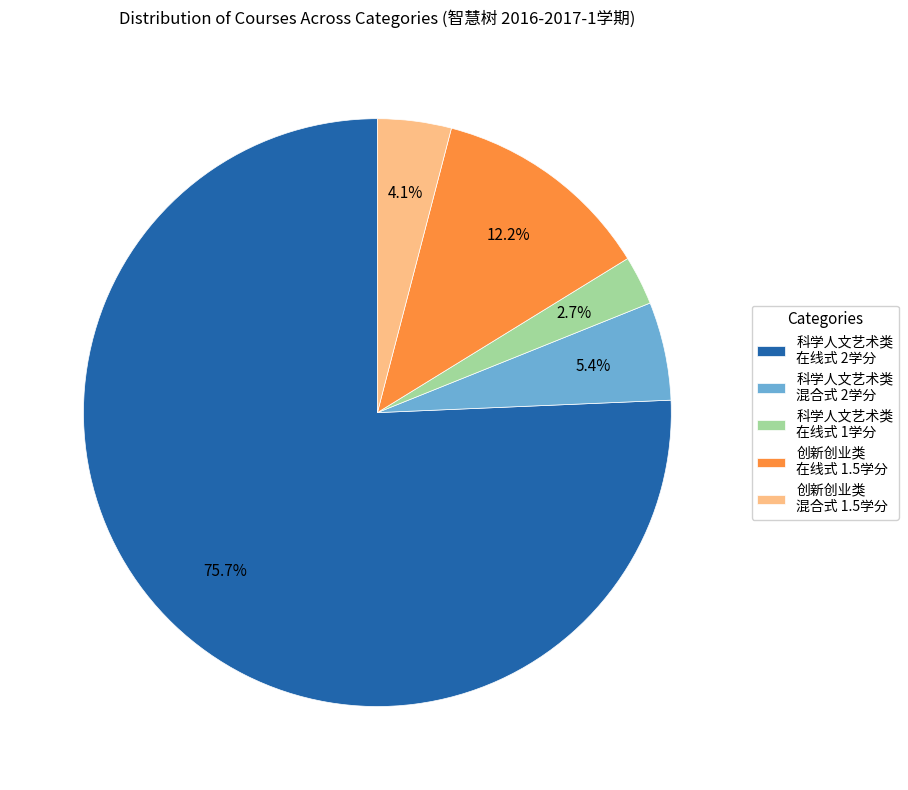

What is the total percentage of 创新创业类 在线式 1.5学分 and 科学人文艺术类 混合式 2学分?

17.6%